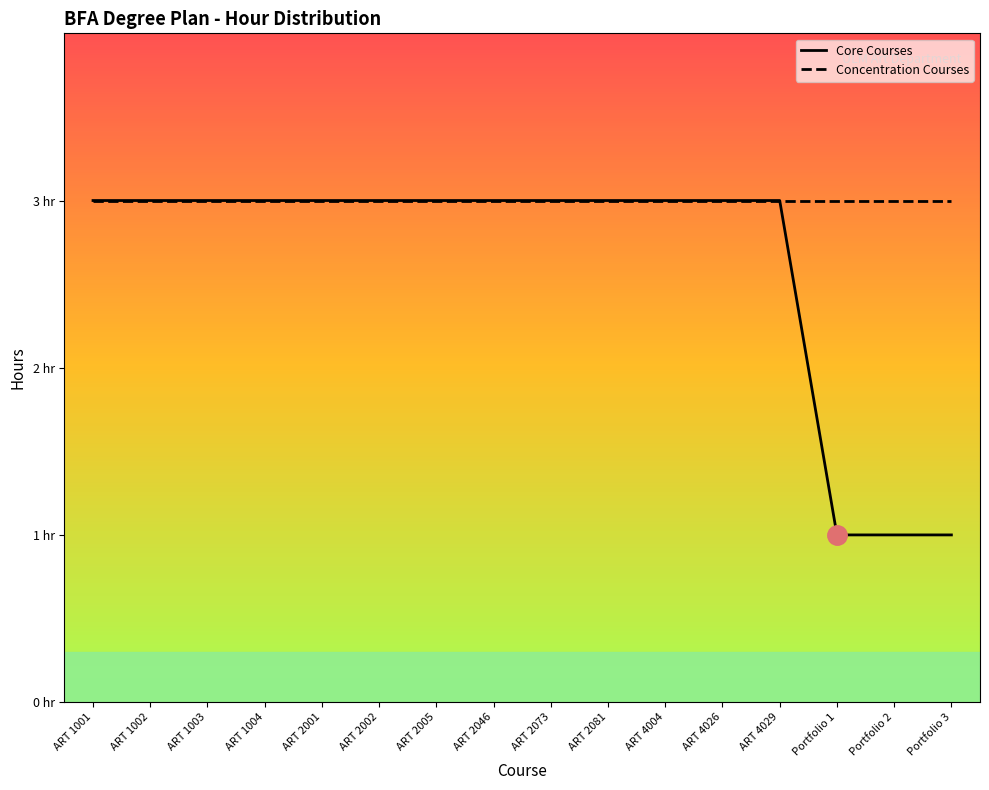

What is the label of the 15th point from the right?

ART 1002